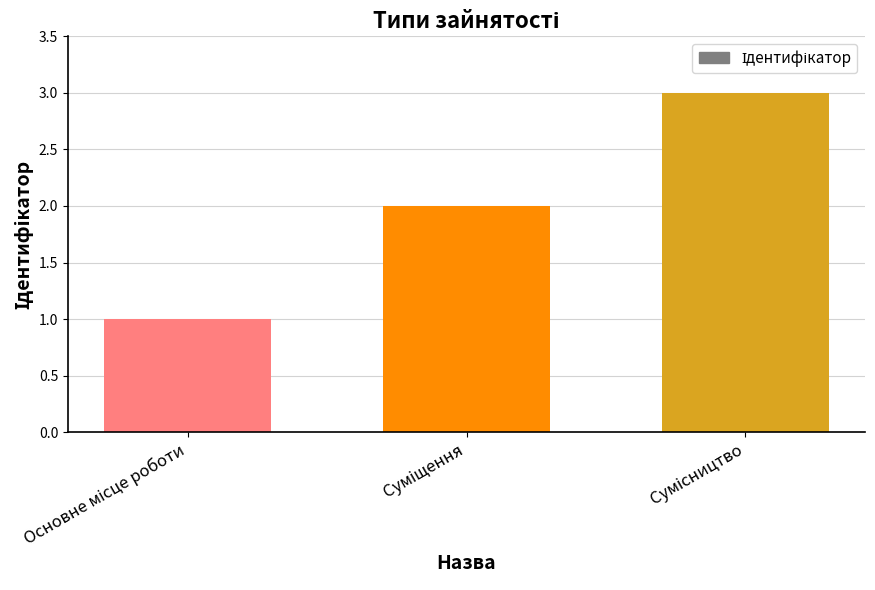

What is the greatest value displayed?

3